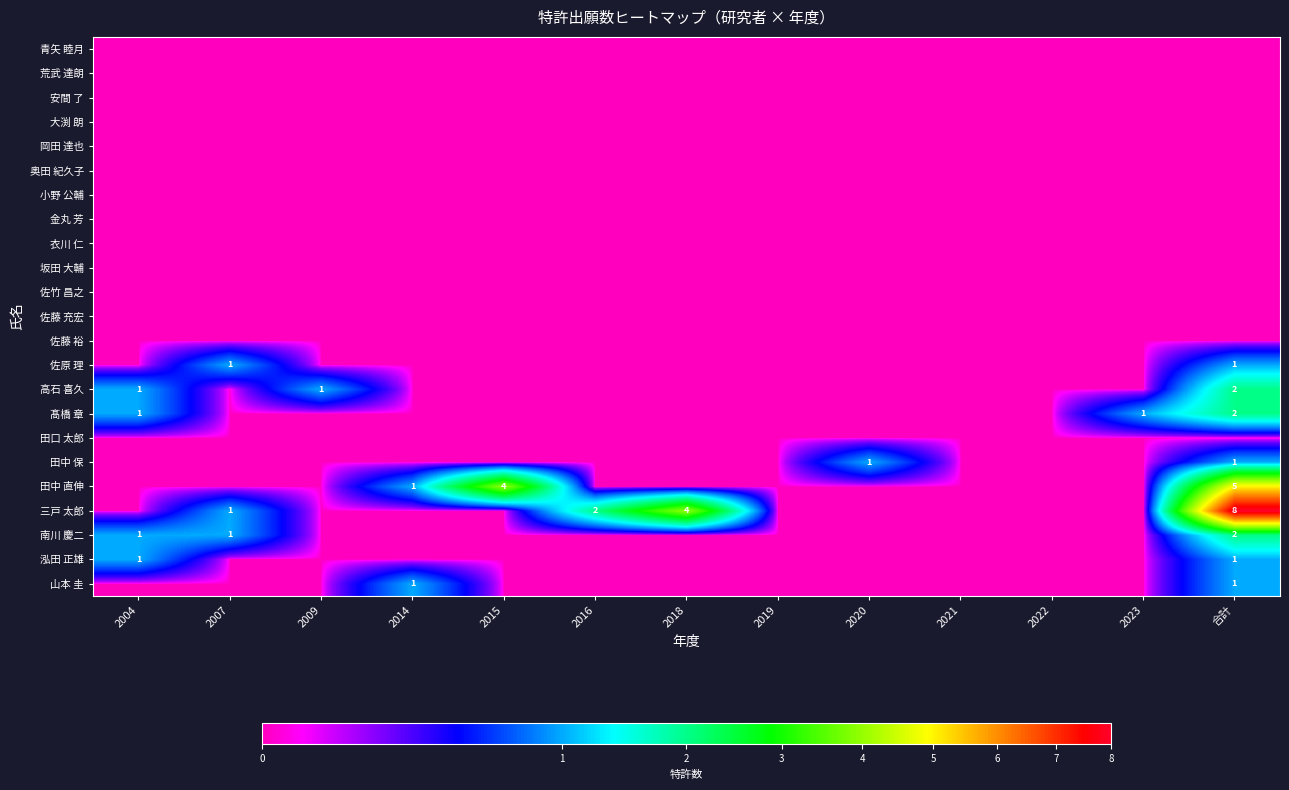

The 南川 慶二 series shows 1 at 2007. True or false?

True